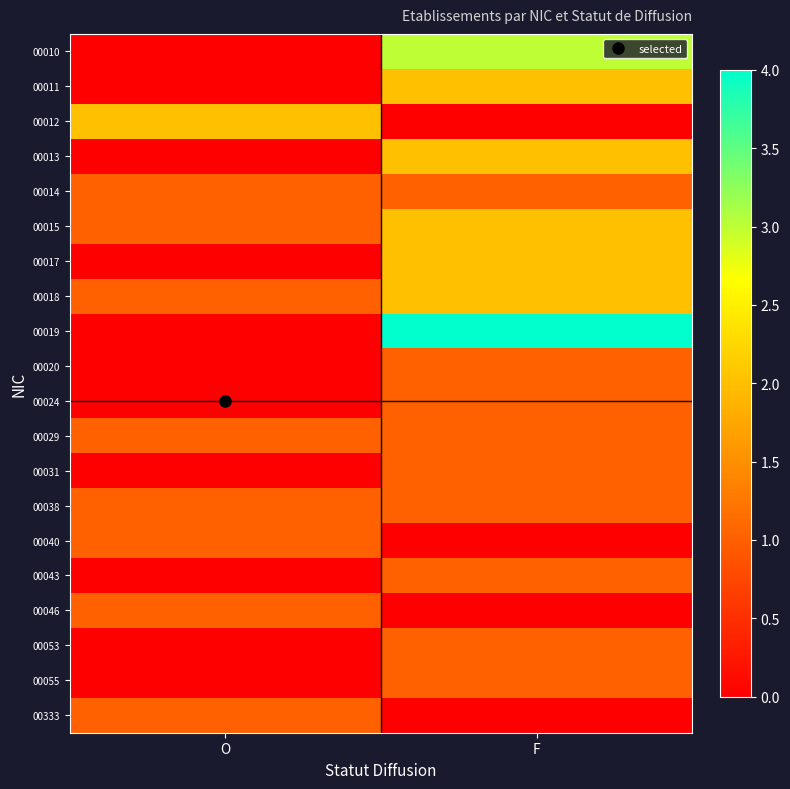

At which category does the chart reach its minimum across all series?

O